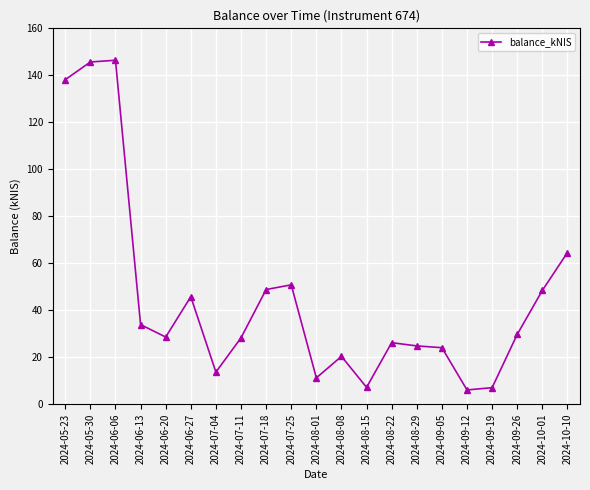

What is the value of the 8th point from the left?

28.3